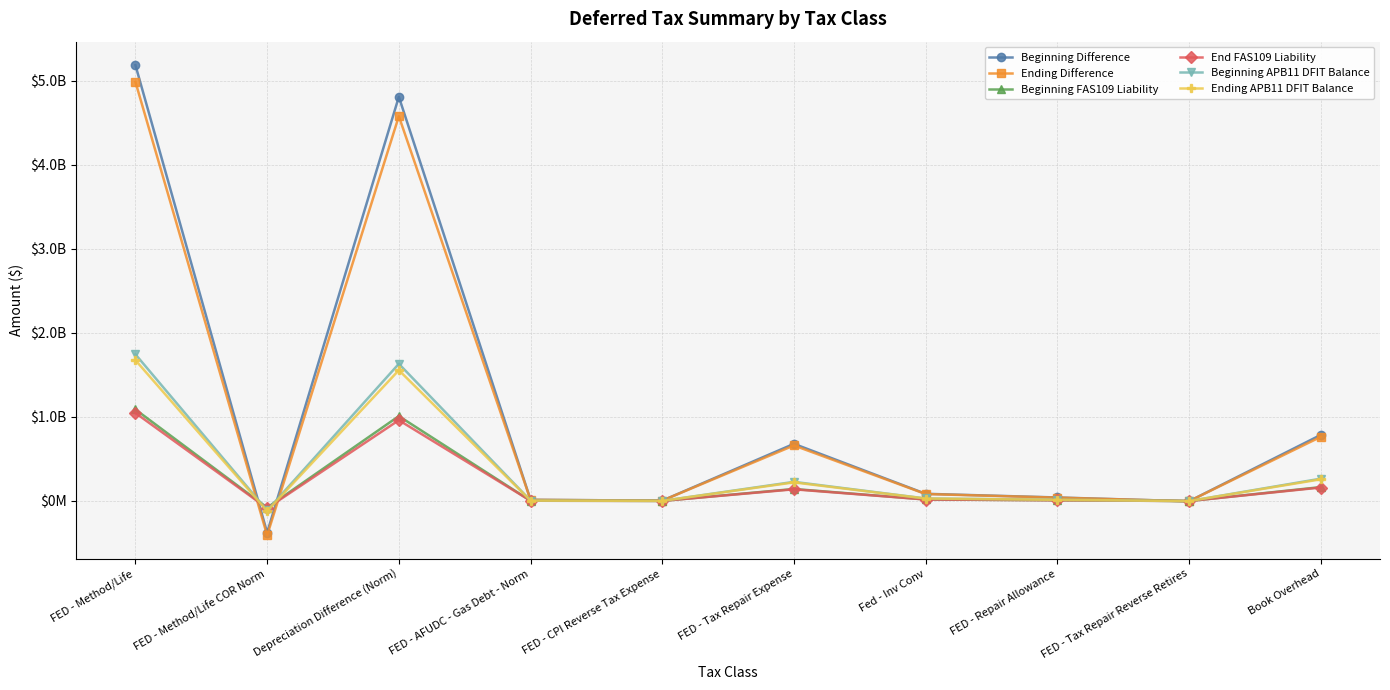

How many negative values does the Ending Difference series have?

2